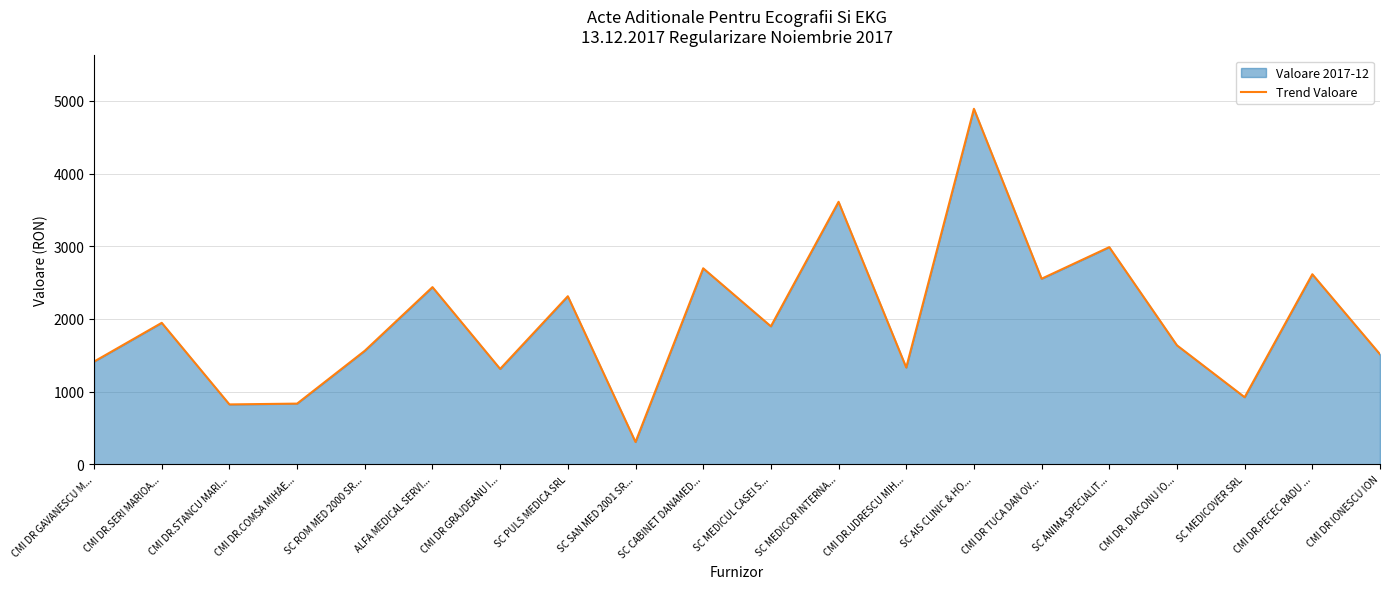

What is the label of the 8th point from the left?

SC PULS MEDICA SRL